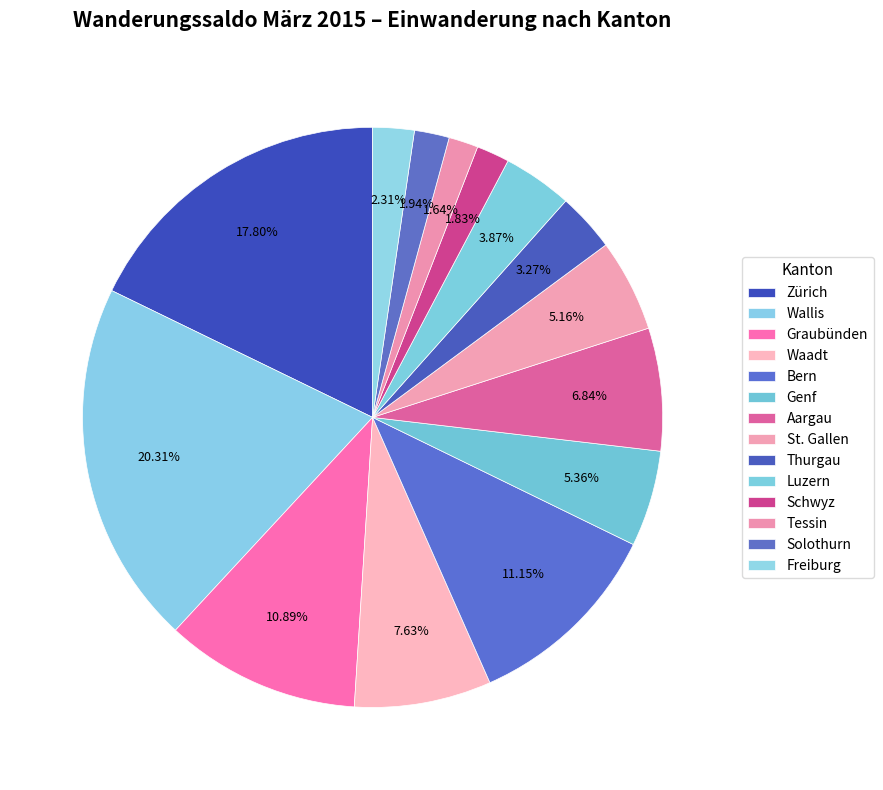

How many slices are in this pie chart?

14